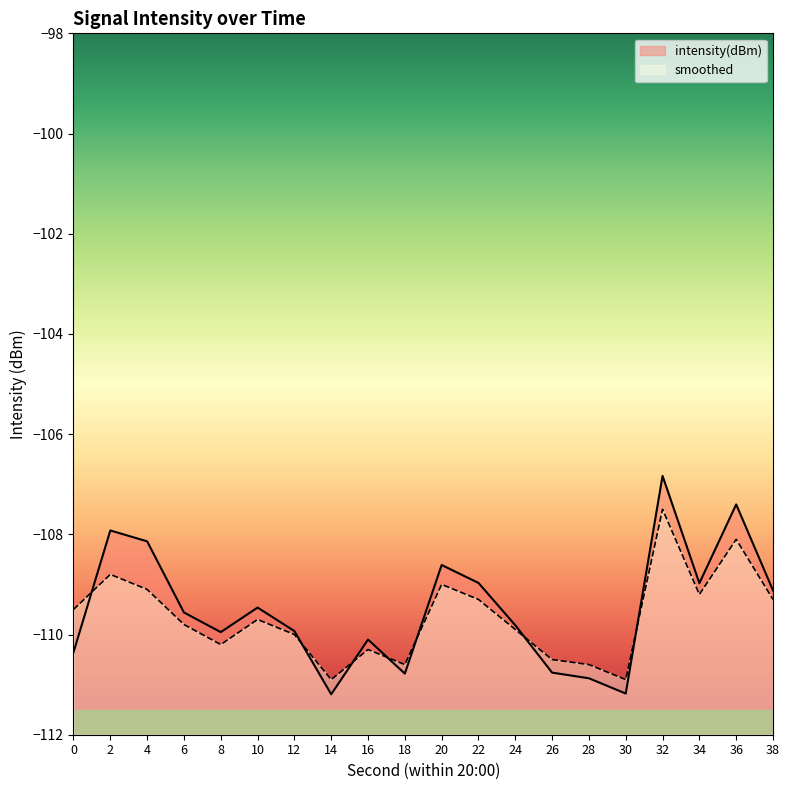

What is the minimum value shown in the chart?

-111.2